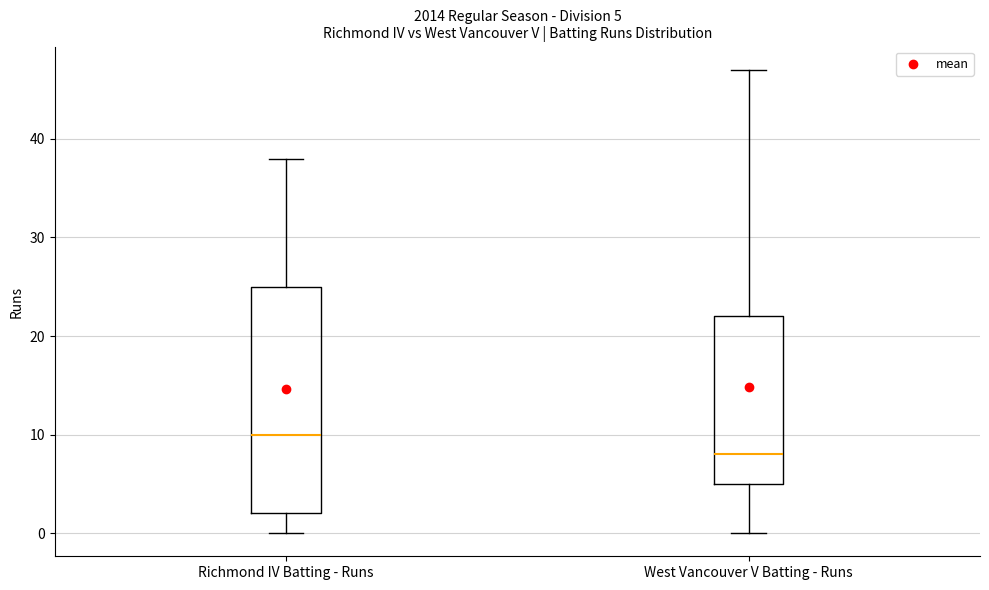

Which box has the highest median line?

Richmond IV Batting - Runs